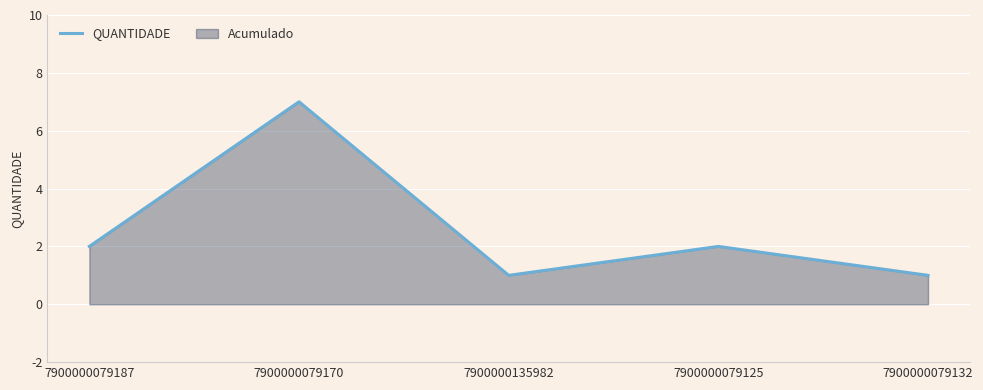

Which label corresponds to the smallest value in the chart?

7900000135982